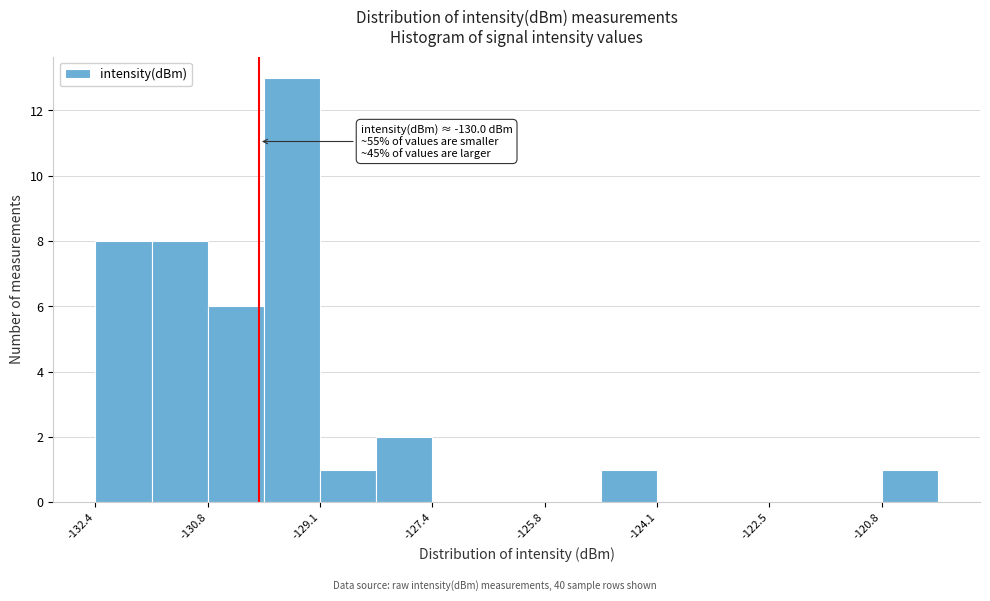

Which range on the x-axis has the tallest bar?

-130.0 to -129.0